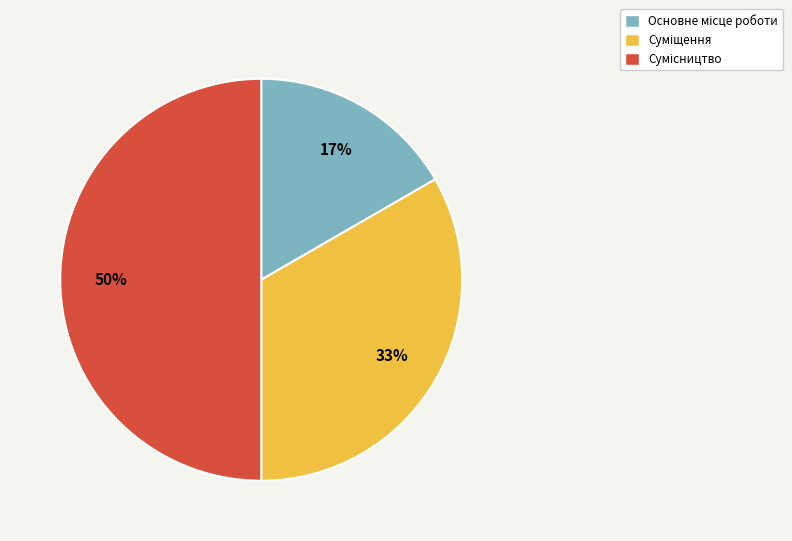

To the nearest percent, what is the average slice percentage?

33%